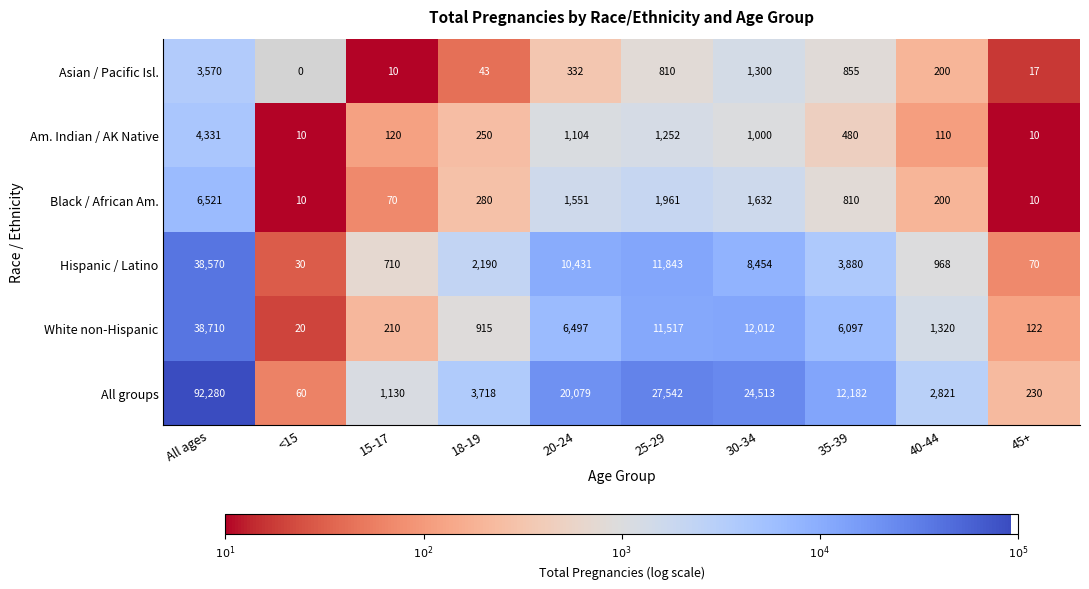

True or false: Black / African Am. has a value of 0.3 at 45+.

False